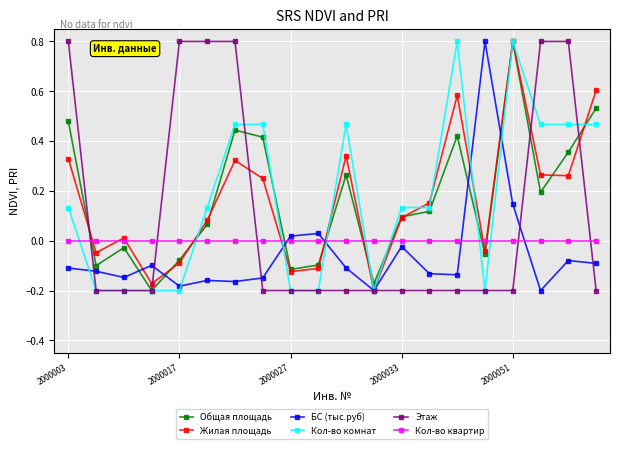

True or false: Кол-во квартир and БС (тыс.руб) cross at least once.

True